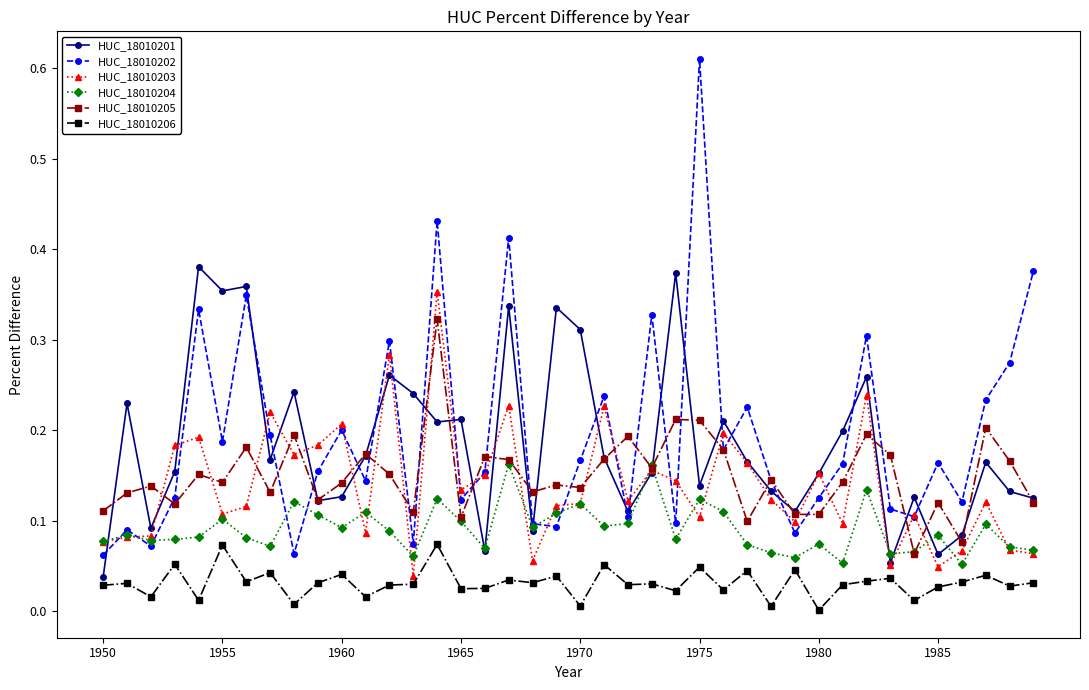

List the series in order of their peak value, lowest first.

HUC_18010206, HUC_18010204, HUC_18010205, HUC_18010203, HUC_18010201, HUC_18010202